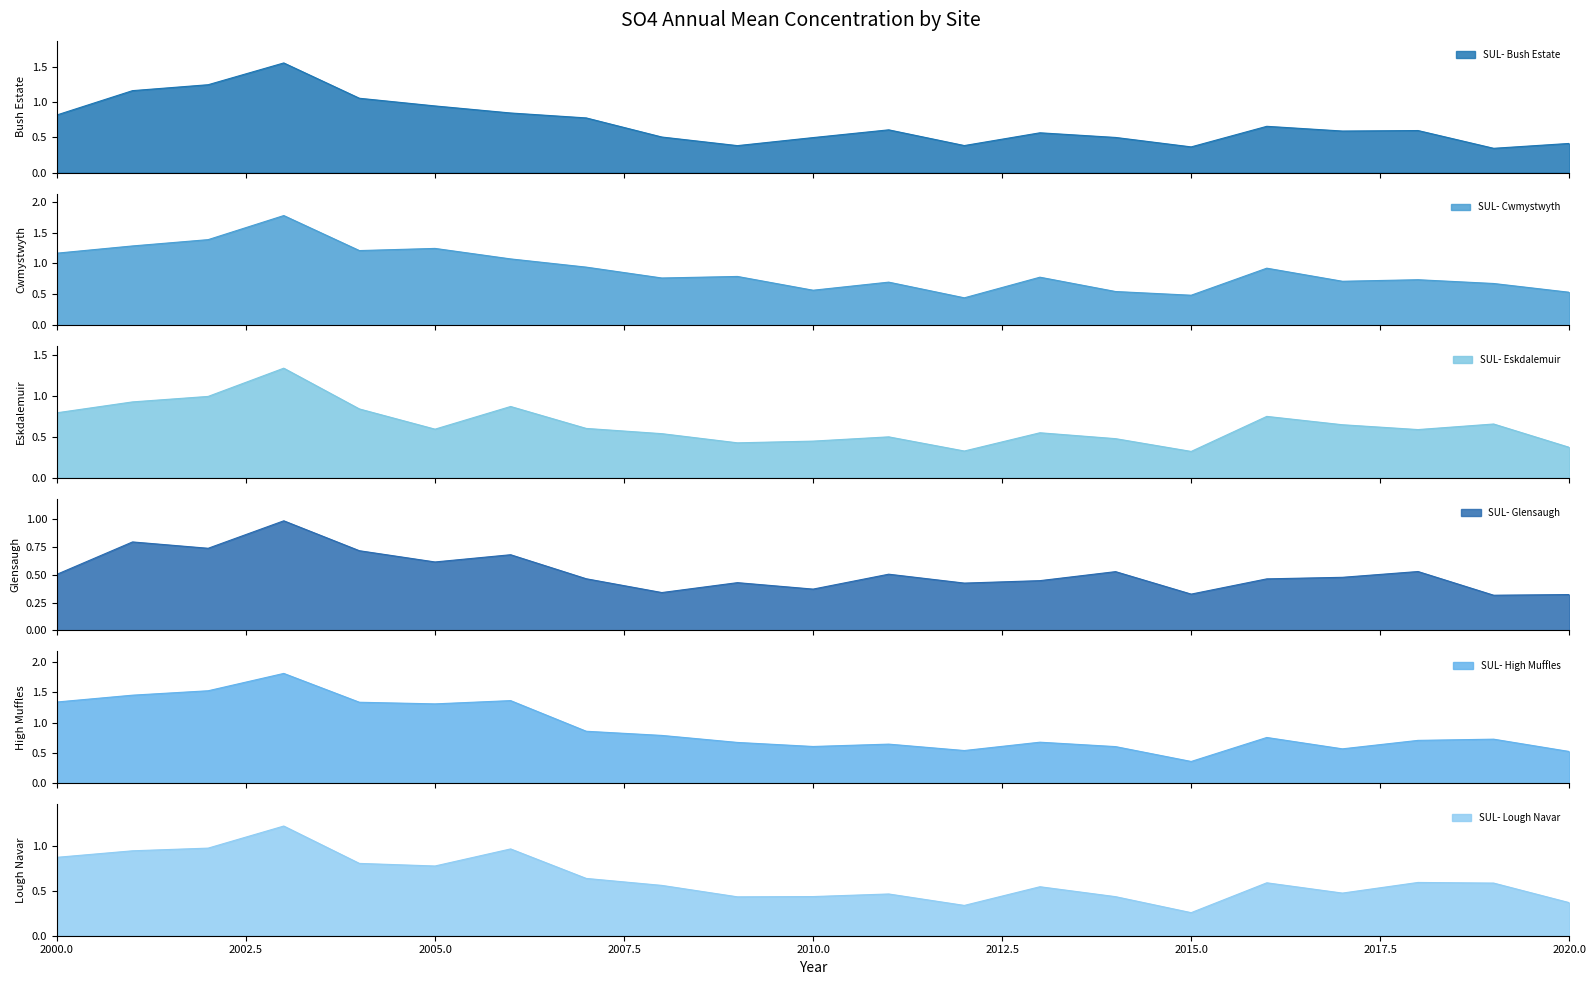

What is the difference between the highest and lowest values at 2005?

0.7